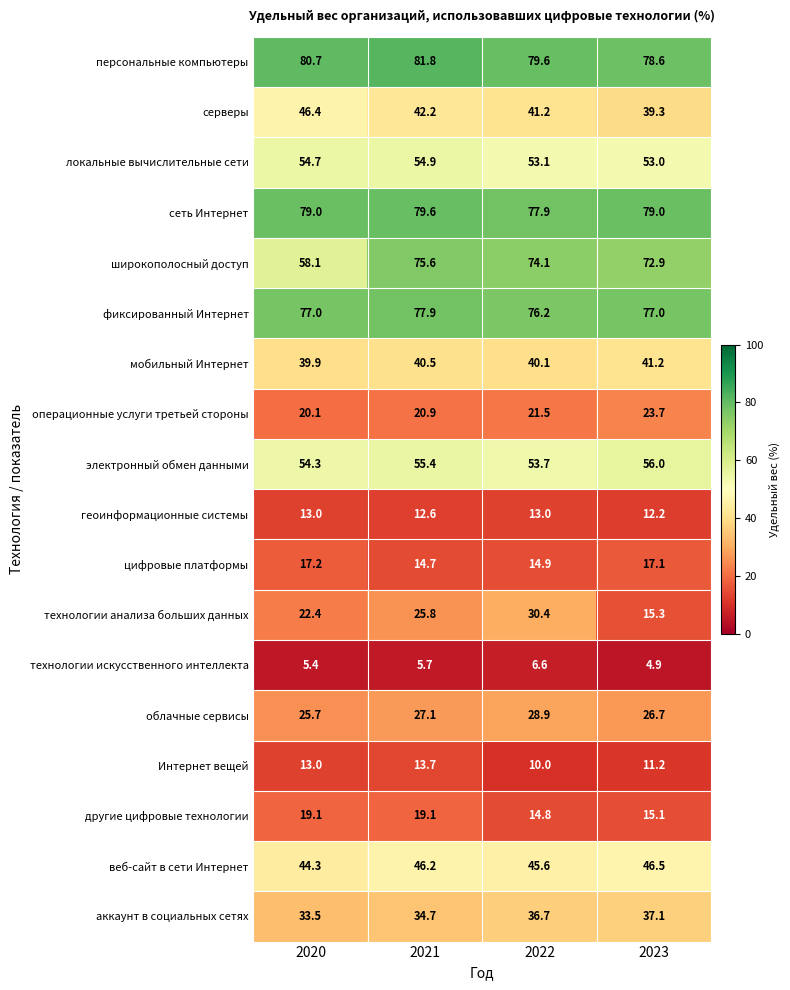

Which series has the largest total across all categories?

персональные компьютеры